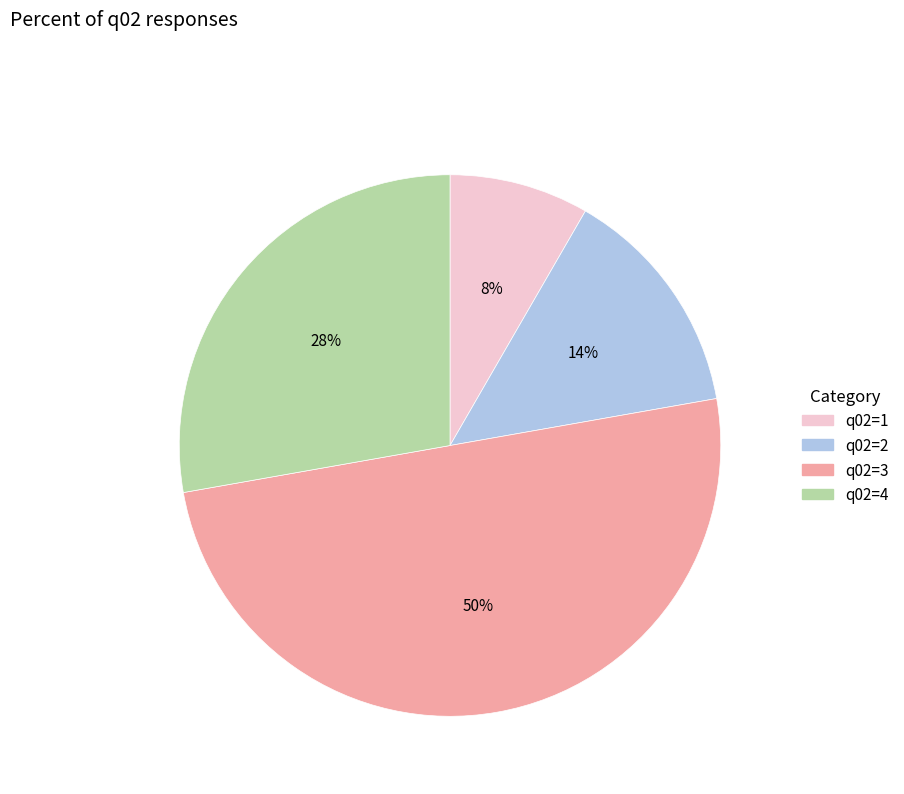

To the nearest percent, what is the average slice percentage?

25%